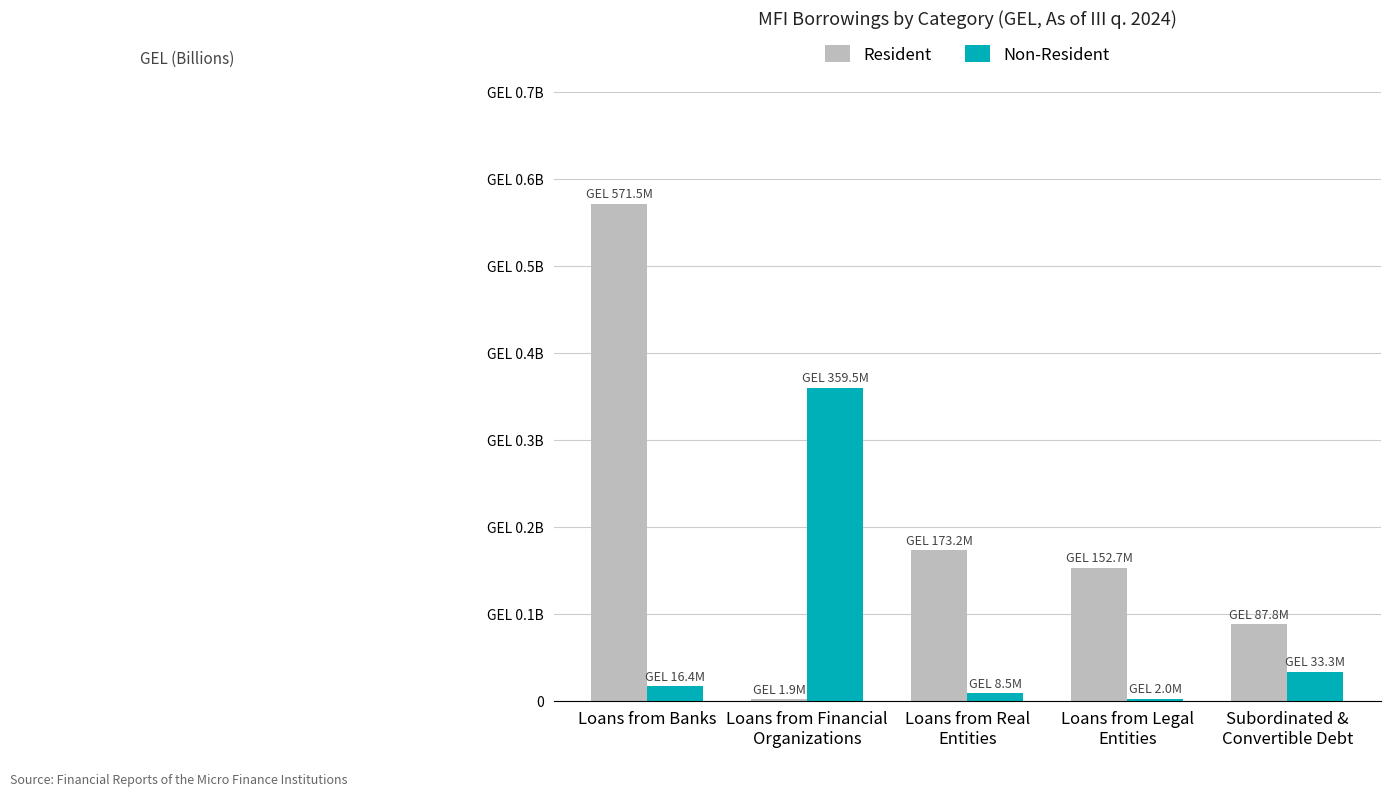

What are all the series names shown in the legend?

Resident, Non-Resident